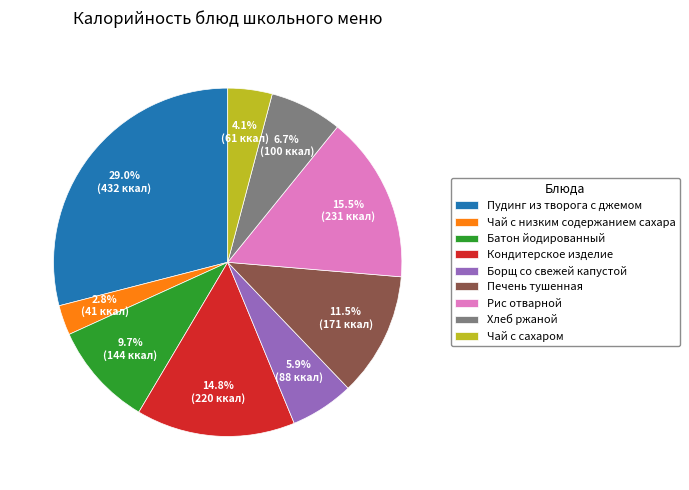

To the nearest percent, what is the difference between the largest and smallest slice percentages?

26%